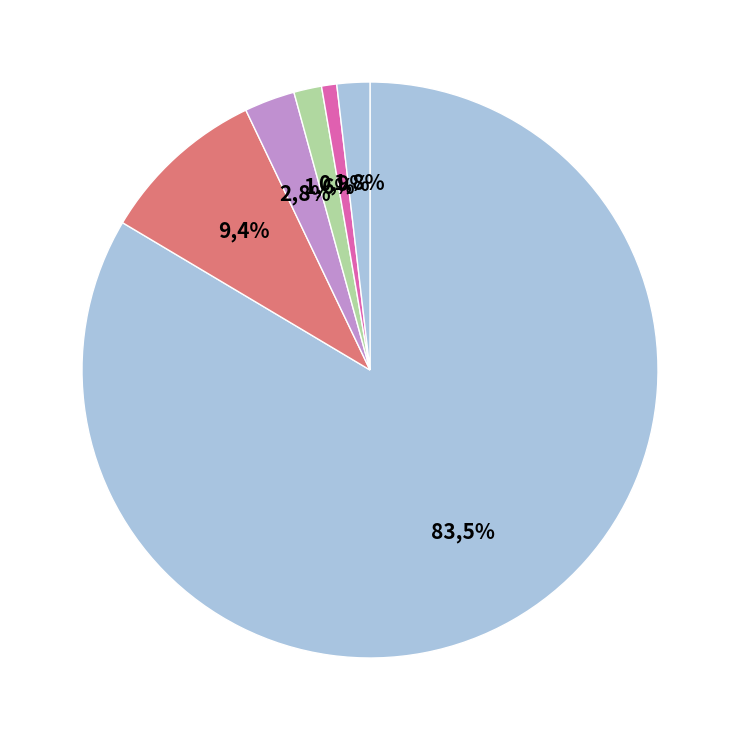

How much of the chart is everything except CV. Rumahweb Indonesia?

99.9%